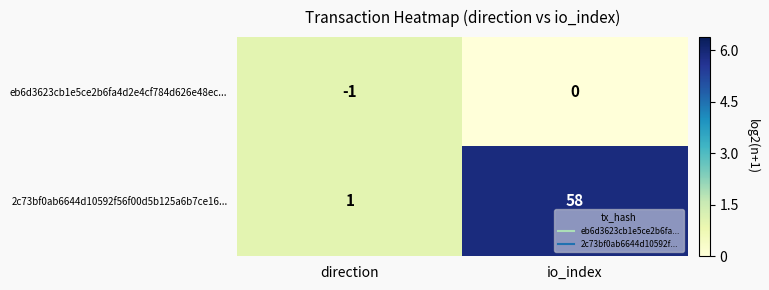

What is the difference between the maximum and minimum values in the 2c73bf0ab6644d10592f56f00d5b125a6b7ce16... series?

57